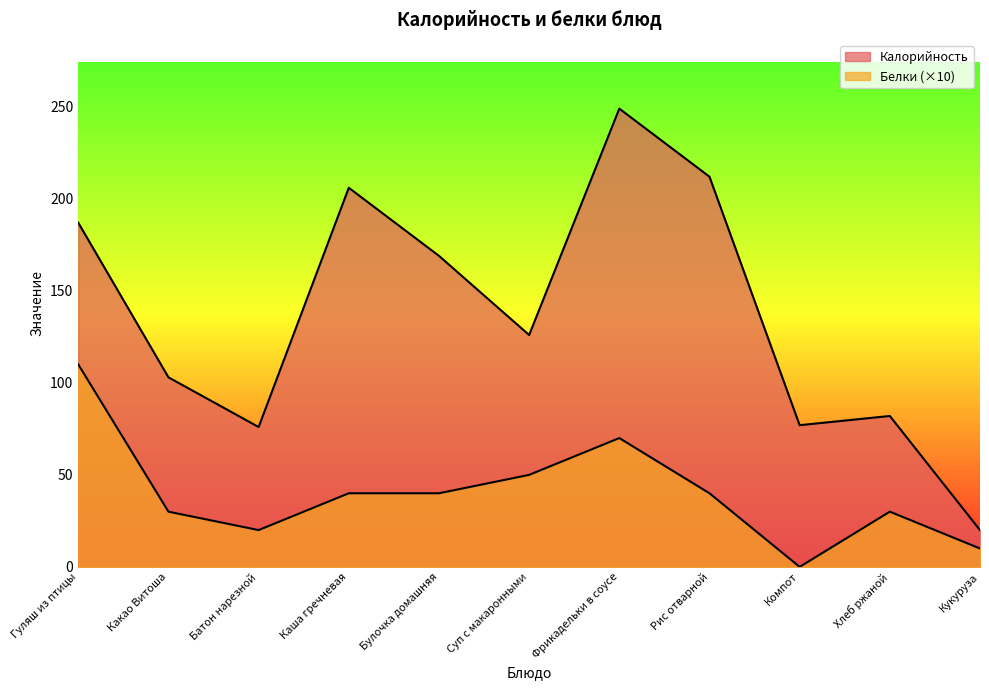

What is the difference between the Калорийность values at Рис отварной and Гуляш из птицы?

25